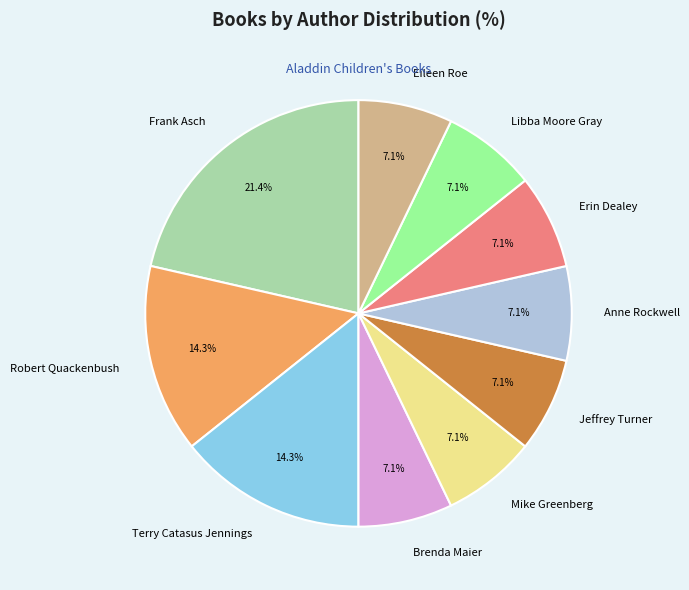

Does any single category account for the majority?

No